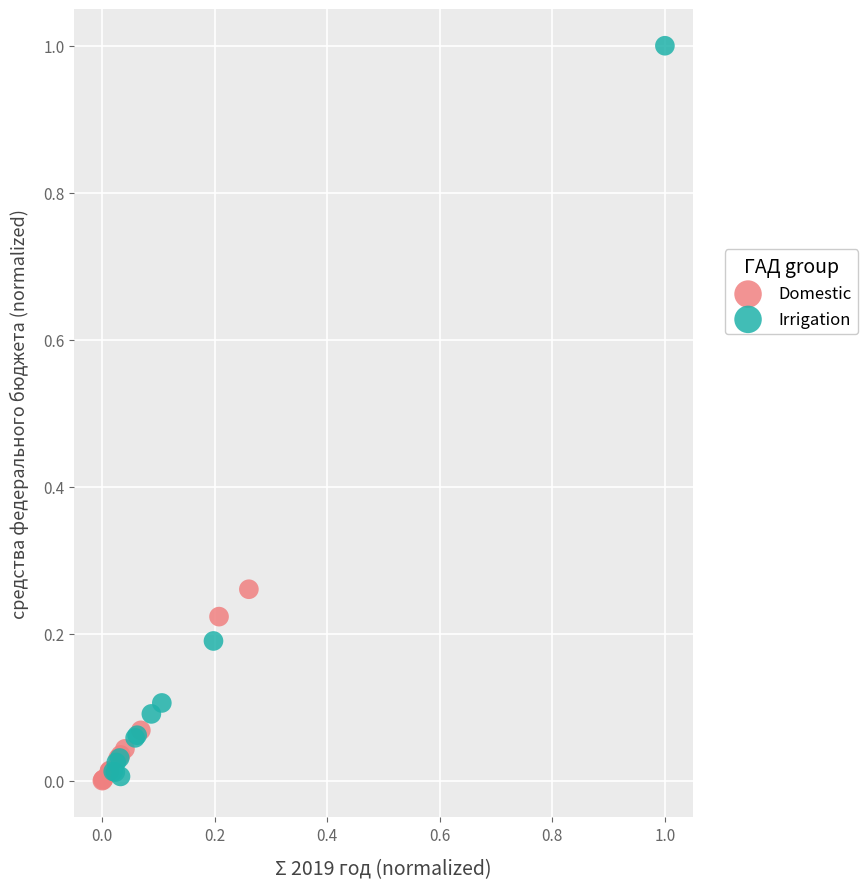

Which series reaches the maximum Y coordinate?

Irrigation